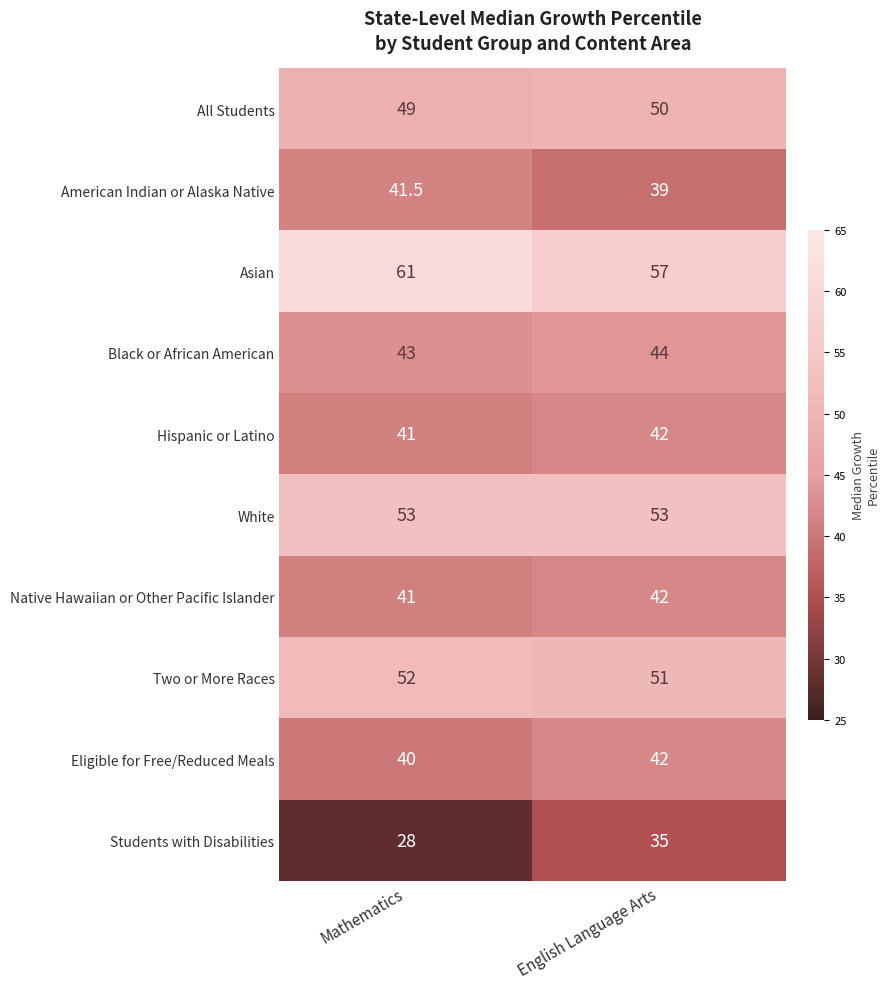

Which series has the widest spread of values?

Students with Disabilities